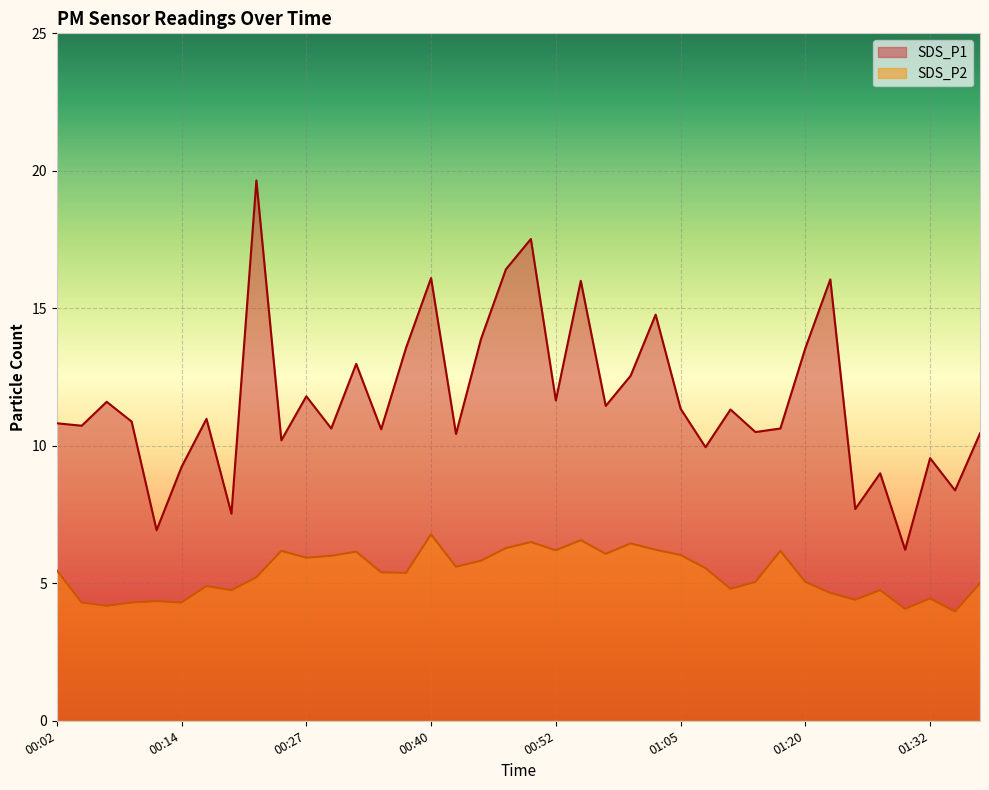

Is it true that SDS_P2 equals 6.0 at 01:05?

True